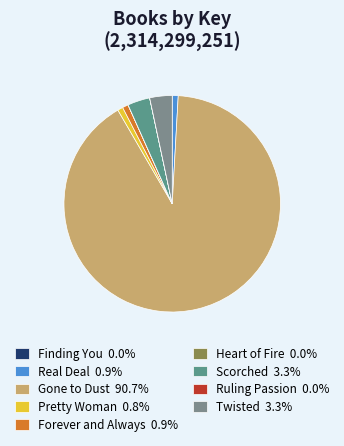

What is the smallest slice in the pie chart?

Ruling Passion